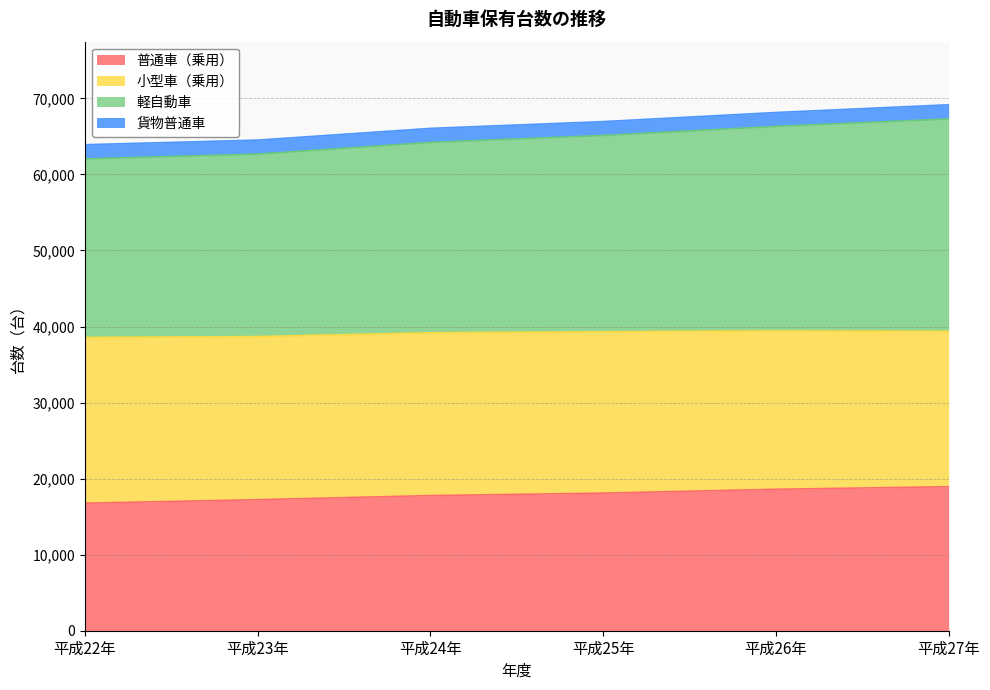

What is the average value of the 普通車（乗用） series?

17896